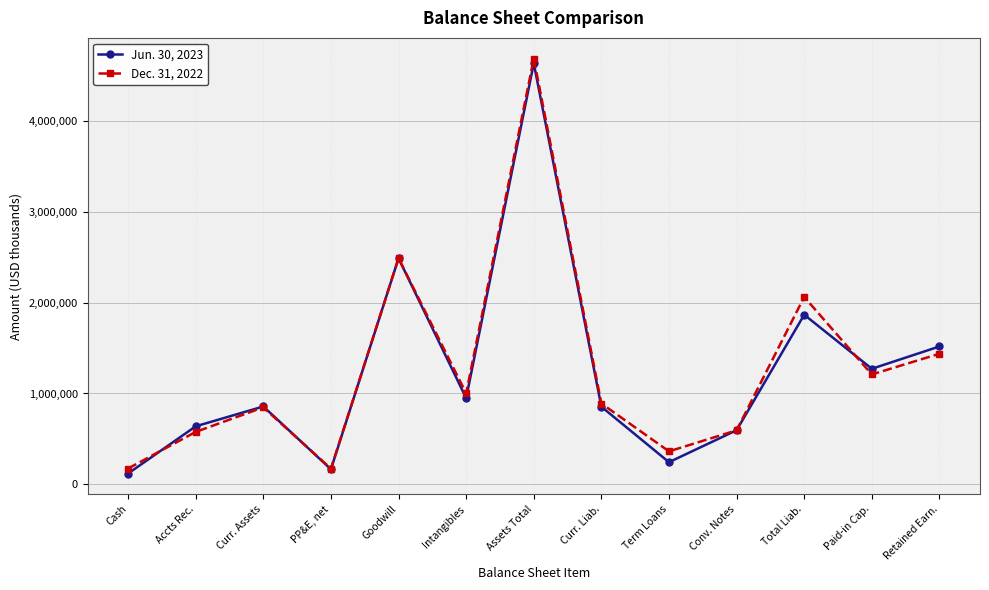

Which series changed the most between Curr. Liab. and Term Loans?

Jun. 30, 2023